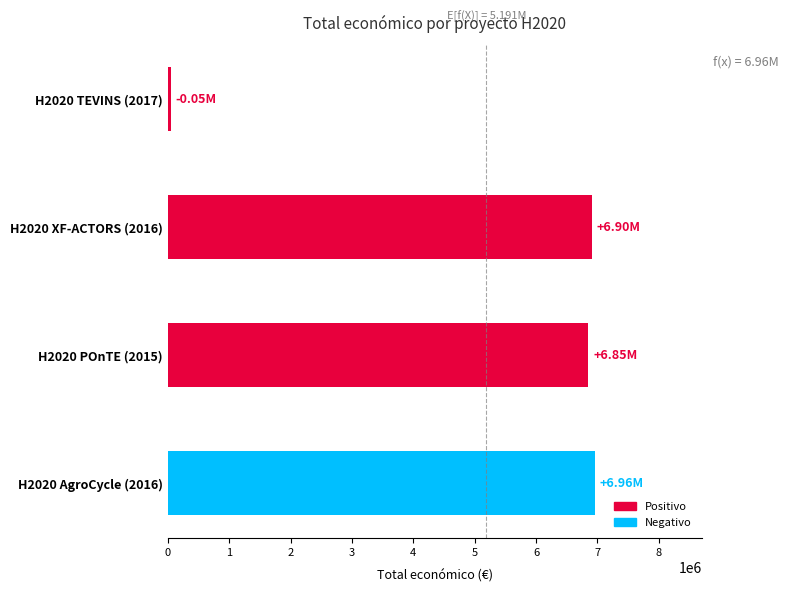

How many data points are less than 6903000?

2